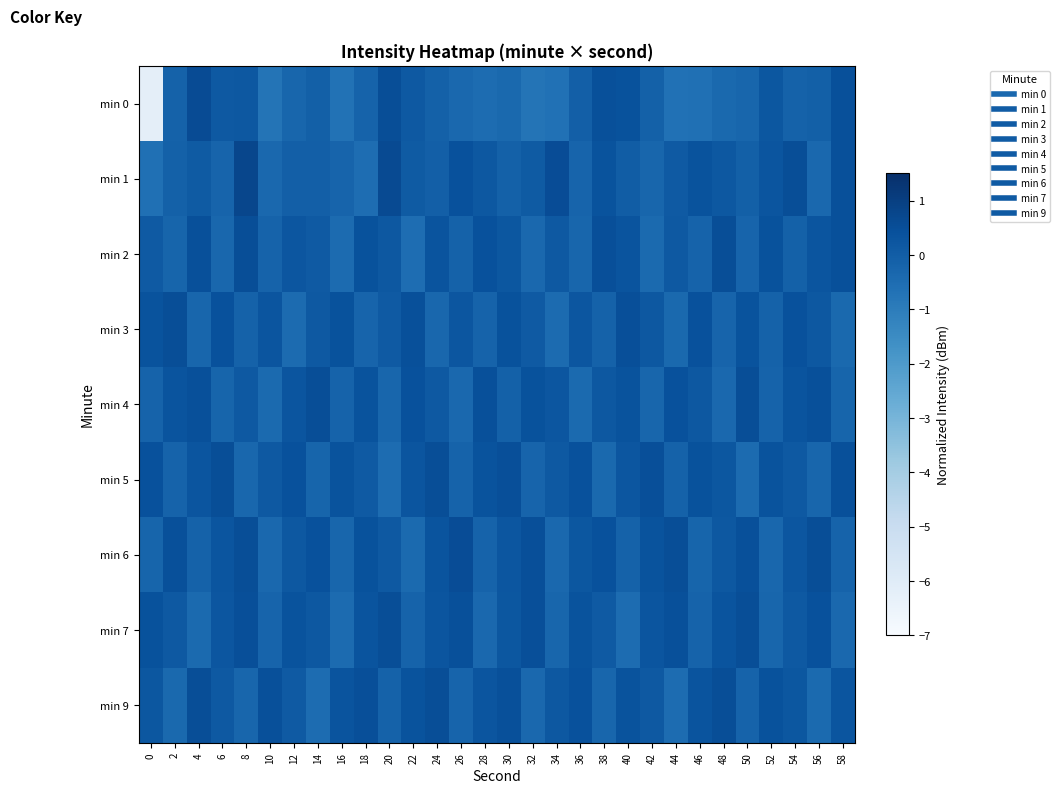

Rank the series by their maximum value, from highest to lowest.

min 1, min 0, min 6, min 2, min 5, min 9, min 4, min 7, min 3